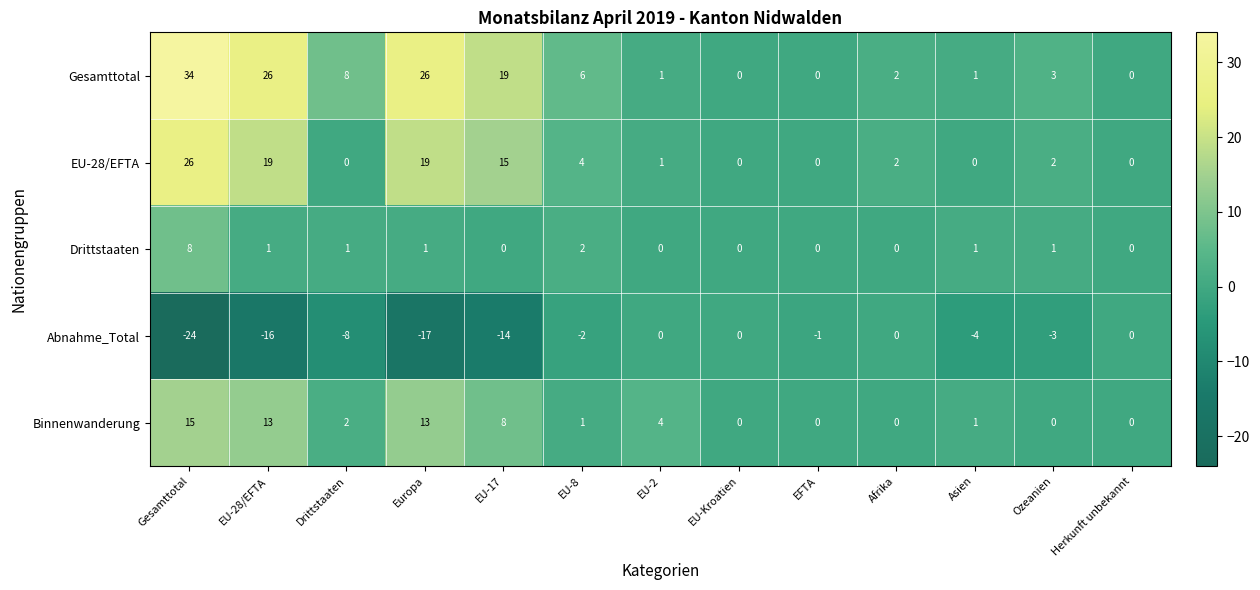

How many series are shown in this chart?

5